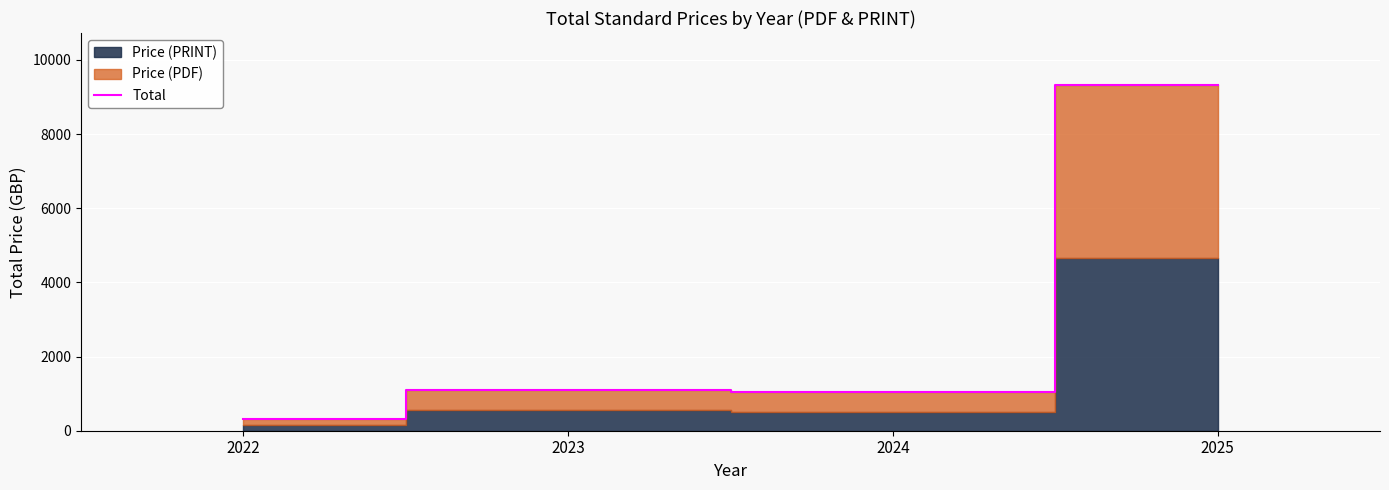

Is it true that the value at 2023 is 1100?

True